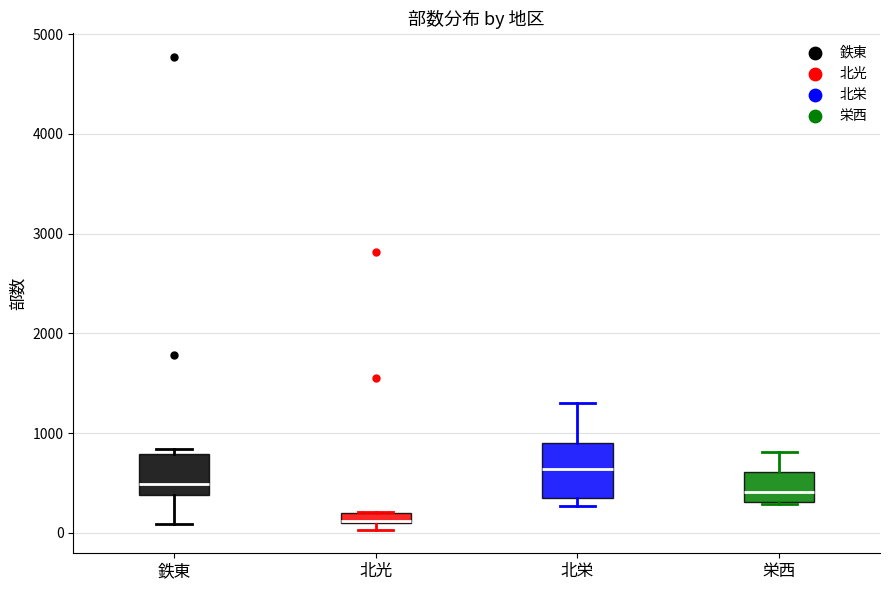

Which box is the tallest, from its lower edge to its upper edge?

北栄